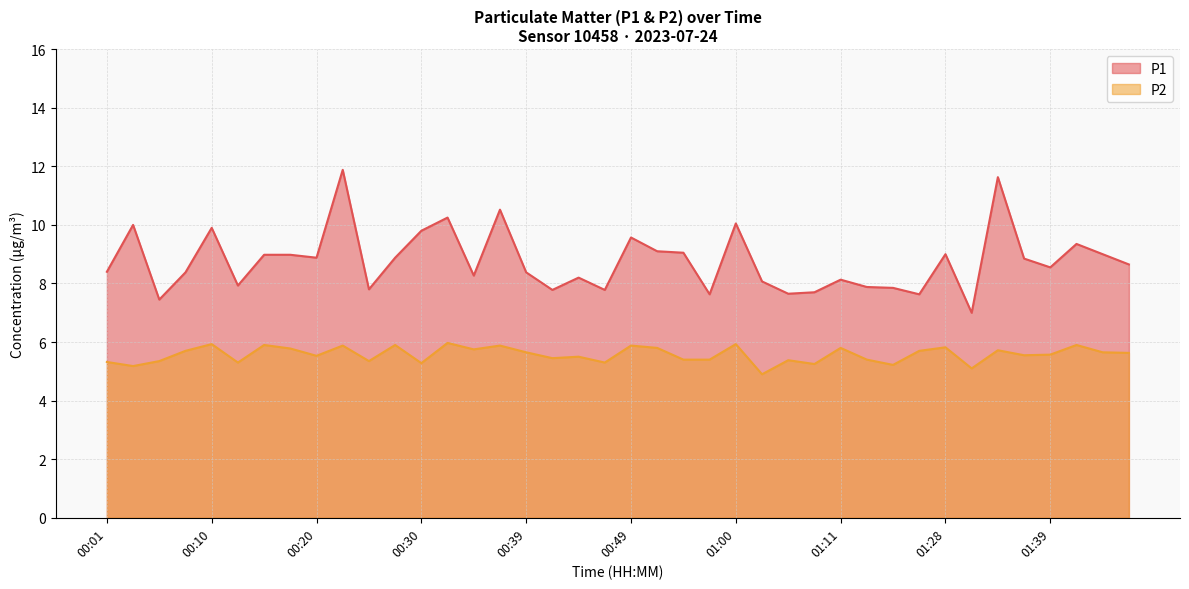

Reading right to left, what are all the values shown in this chart?

P1: 8.7	9.0	9.3	8.6	8.8	11.6	7.0	9.0	7.6	7.8	7.9	8.1	7.7	7.7	8.1	10.1	7.6	9.1	9.1	9.6	7.8	8.2	7.8	8.4	10.5	8.3	10.2	9.8	8.9	7.8	11.9	8.9	9.0	9.0	7.9	9.9	8.4	7.5	10.0	8.4
P2: 5.6	5.7	5.9	5.6	5.5	5.7	5.1	5.8	5.7	5.2	5.4	5.8	5.2	5.4	4.9	5.9	5.4	5.4	5.8	5.9	5.3	5.5	5.5	5.7	5.9	5.8	6.0	5.3	5.9	5.3	5.9	5.5	5.8	5.9	5.3	5.9	5.7	5.3	5.2	5.3